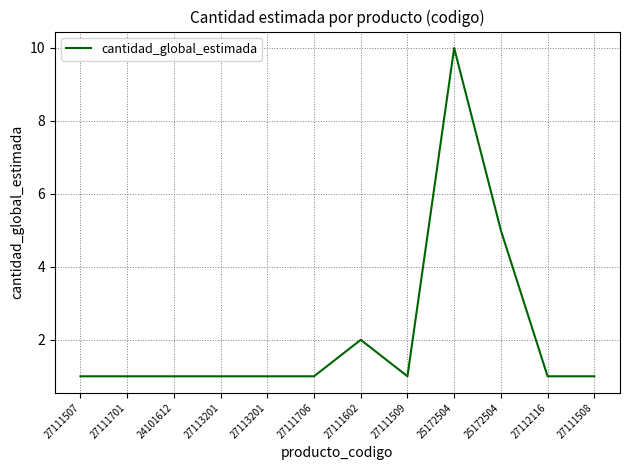

The value at 27111706 is 0. True or false?

False